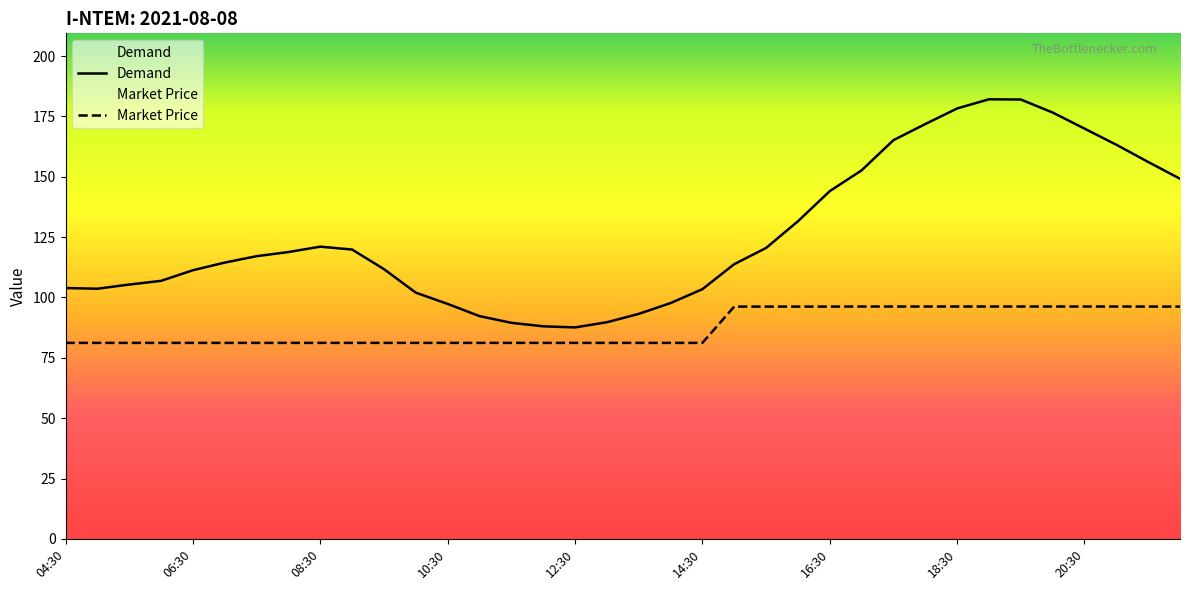

What is the total value across all series at 13:00?

170.9